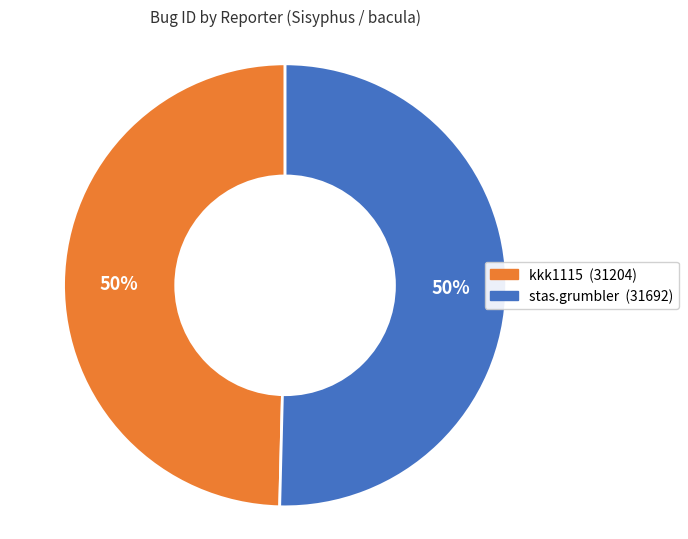

To the nearest percent, what portion does stas.grumbler represent?

50%